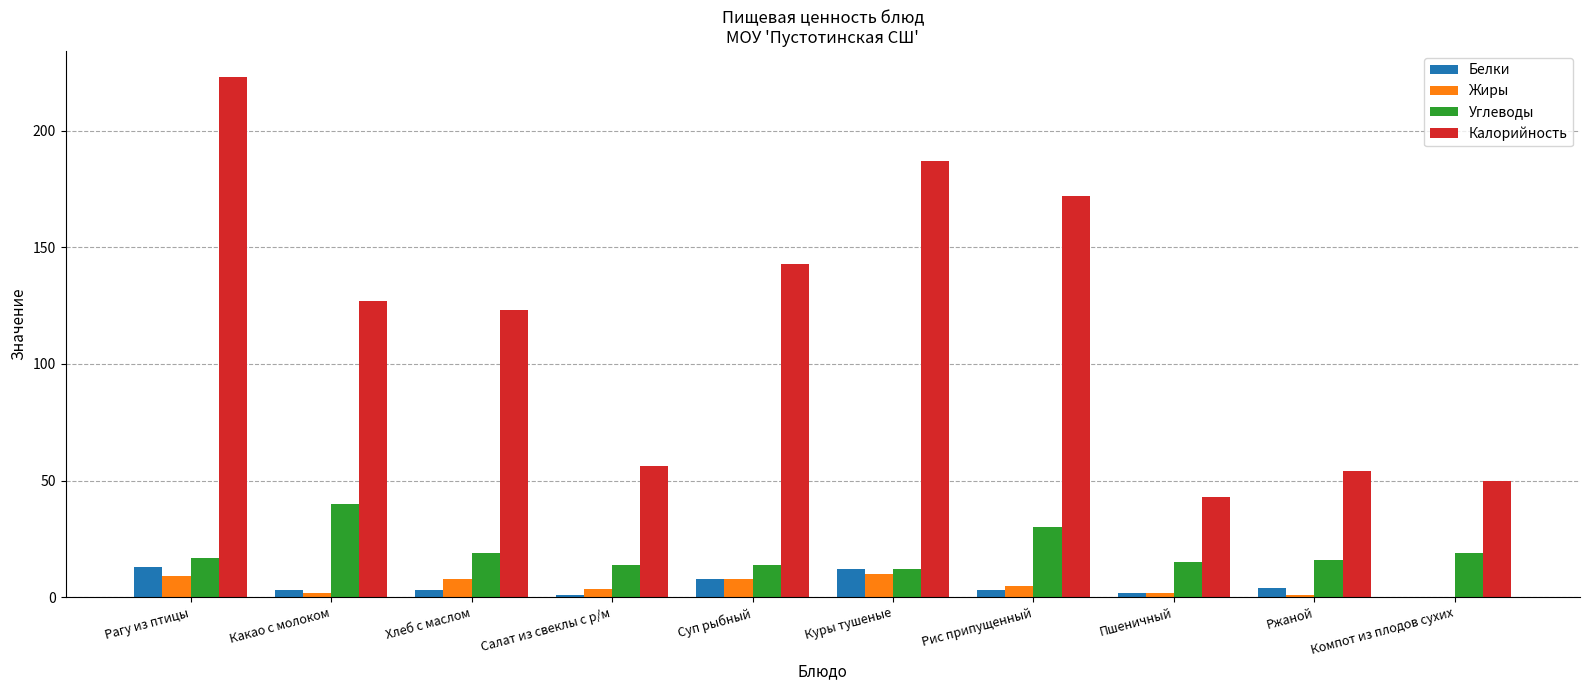

Are the bars grouped side by side (vs. stacked)?

Yes